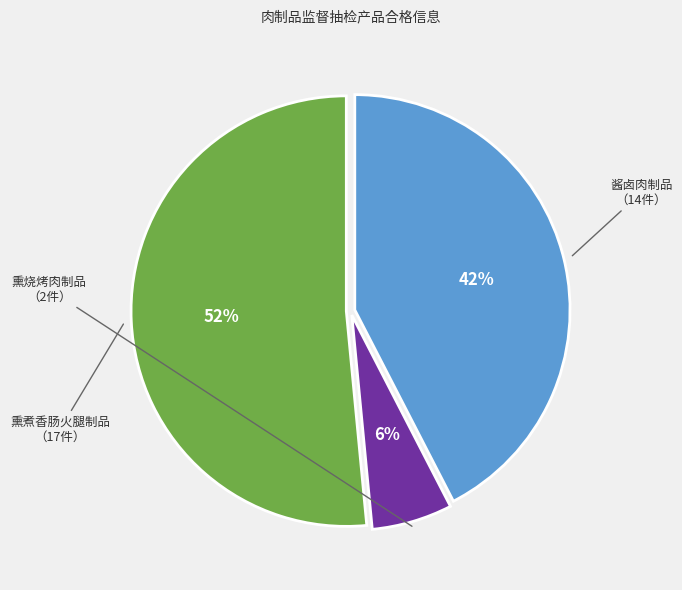

To the nearest percent, what is the average slice percentage?

33%